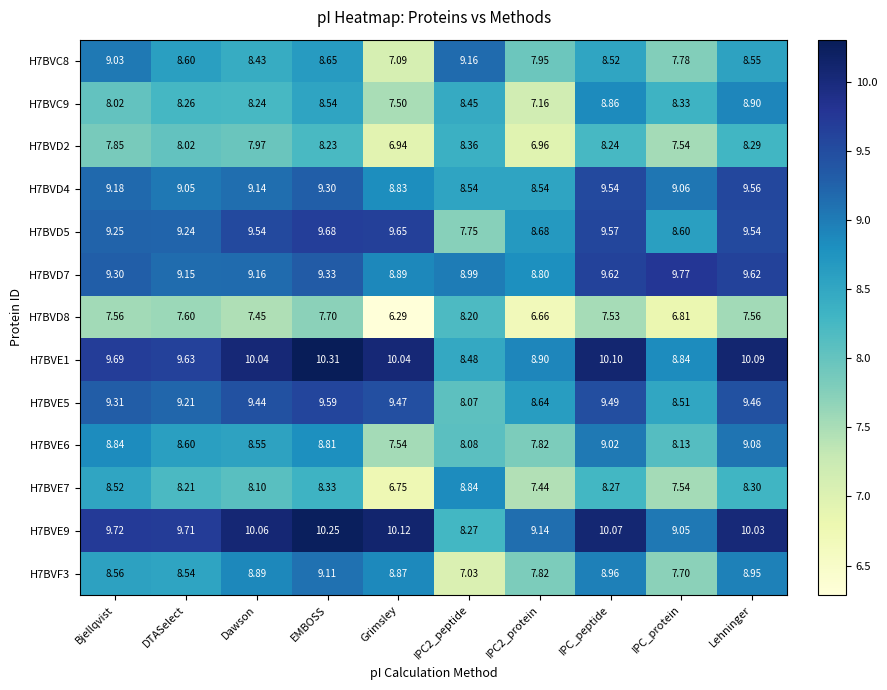

How many data points does each series have?

10